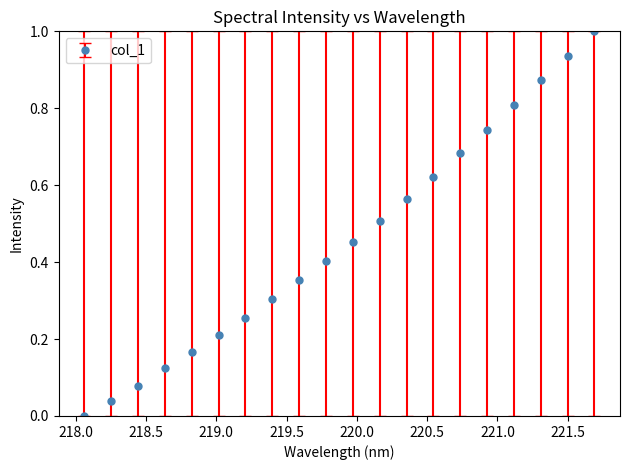

What is the greatest value displayed?

1.0